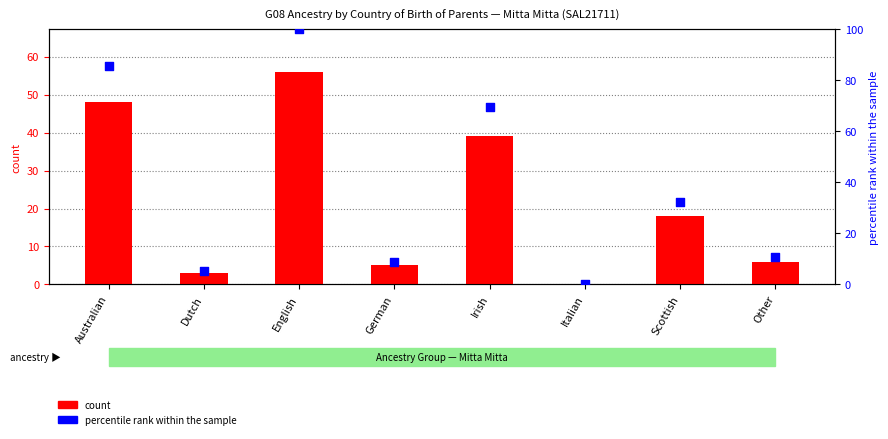

Which series reaches the minimum Y coordinate?

count